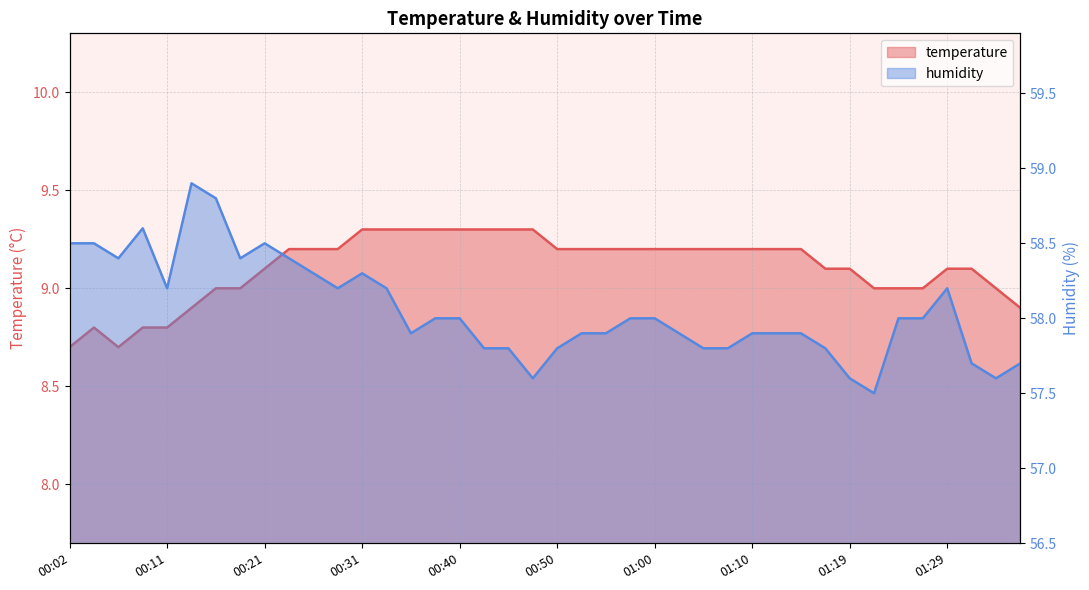

Which series has the largest range (max minus min)?

humidity